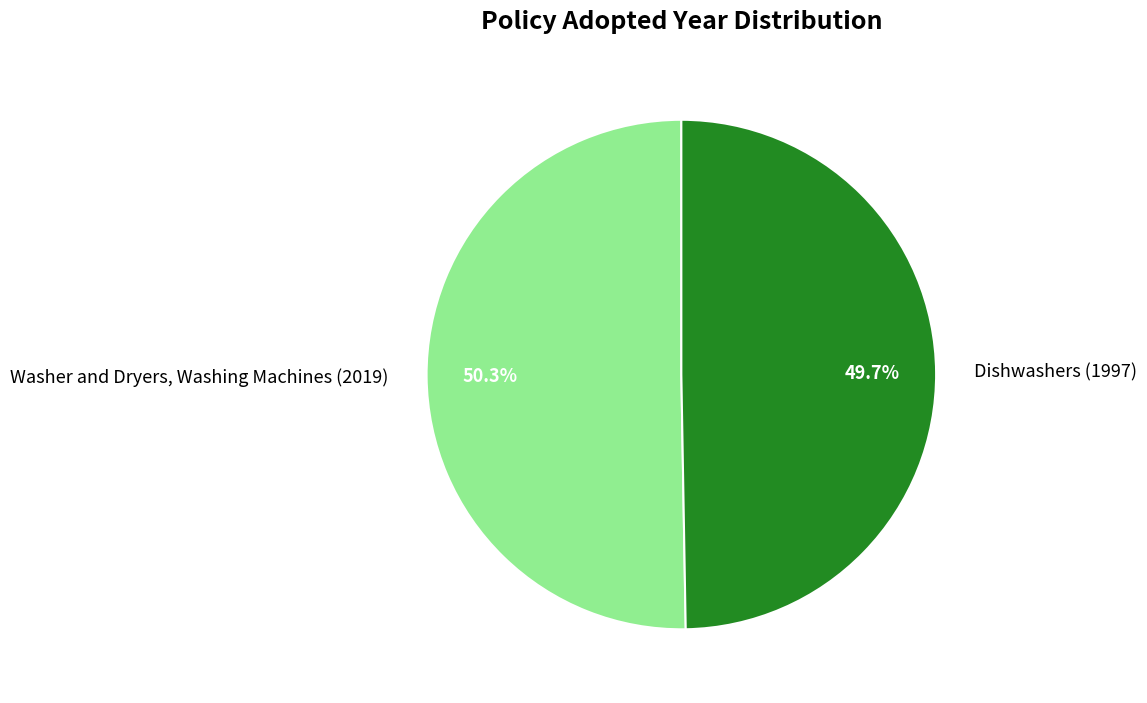

Which category has the smallest portion of the pie?

Dishwashers (1997)